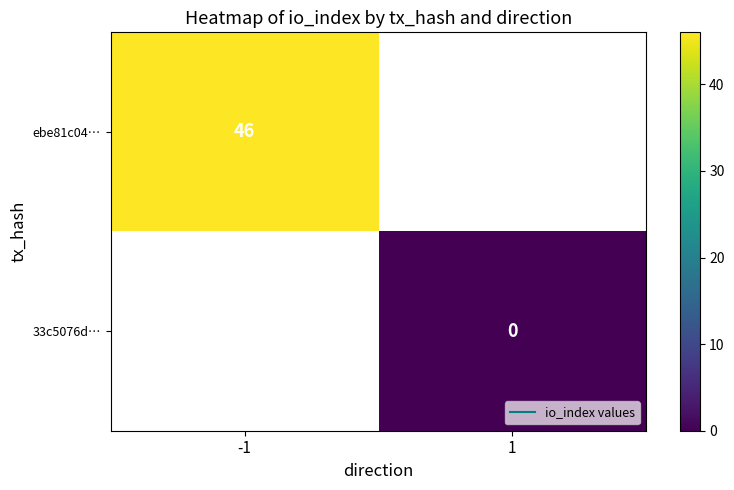

Is it true that ebe81c04… equals 46.0 at -1?

True